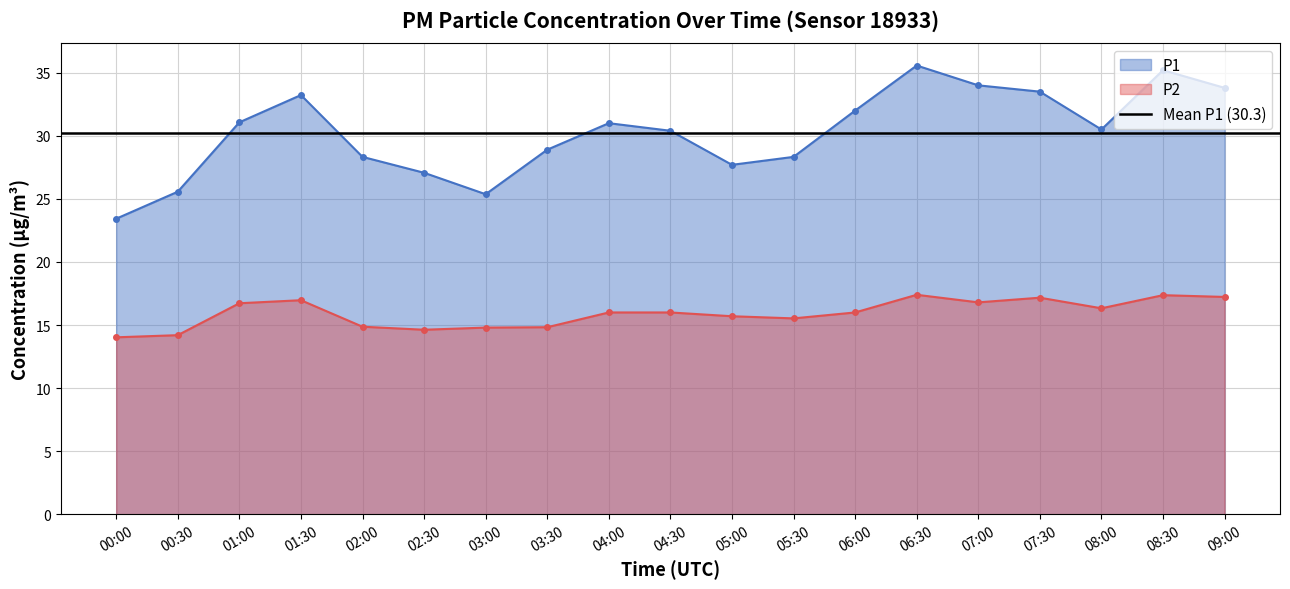

Where does the P1 series first go above 30?

01:00